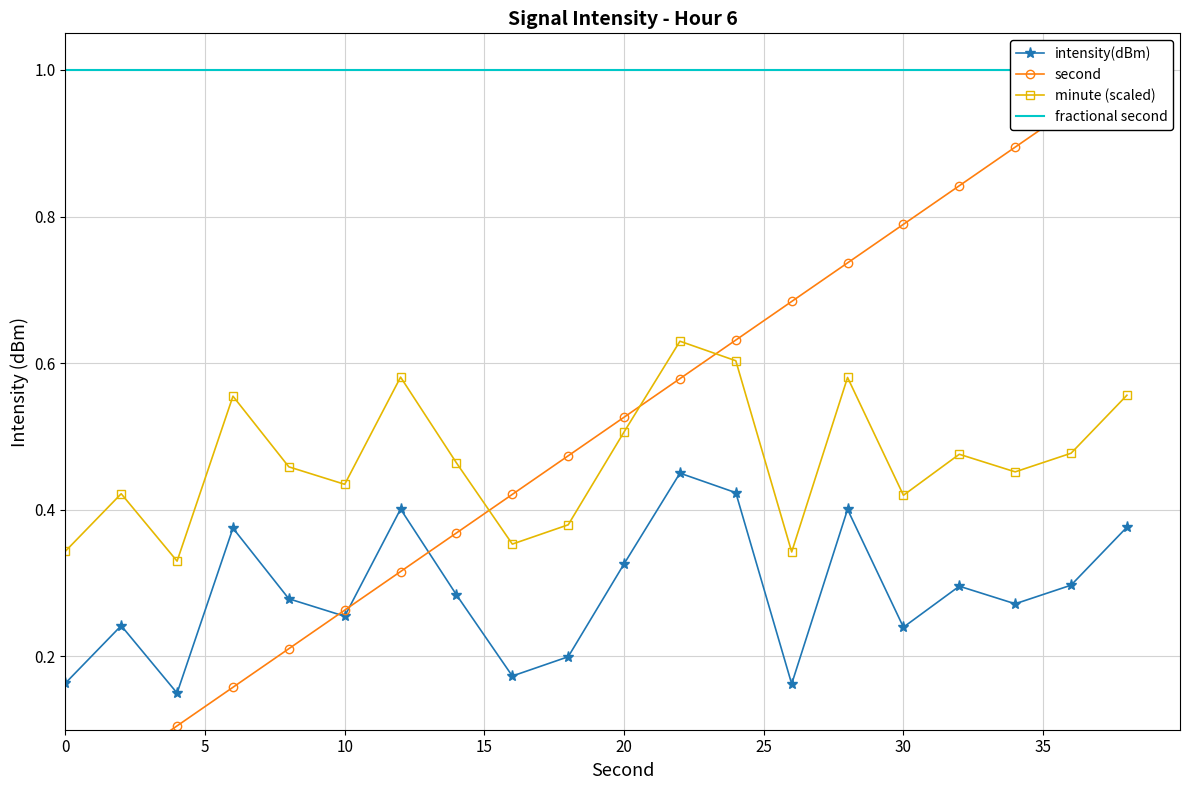

How many intersections are there between intensity(dBm) and second?

3